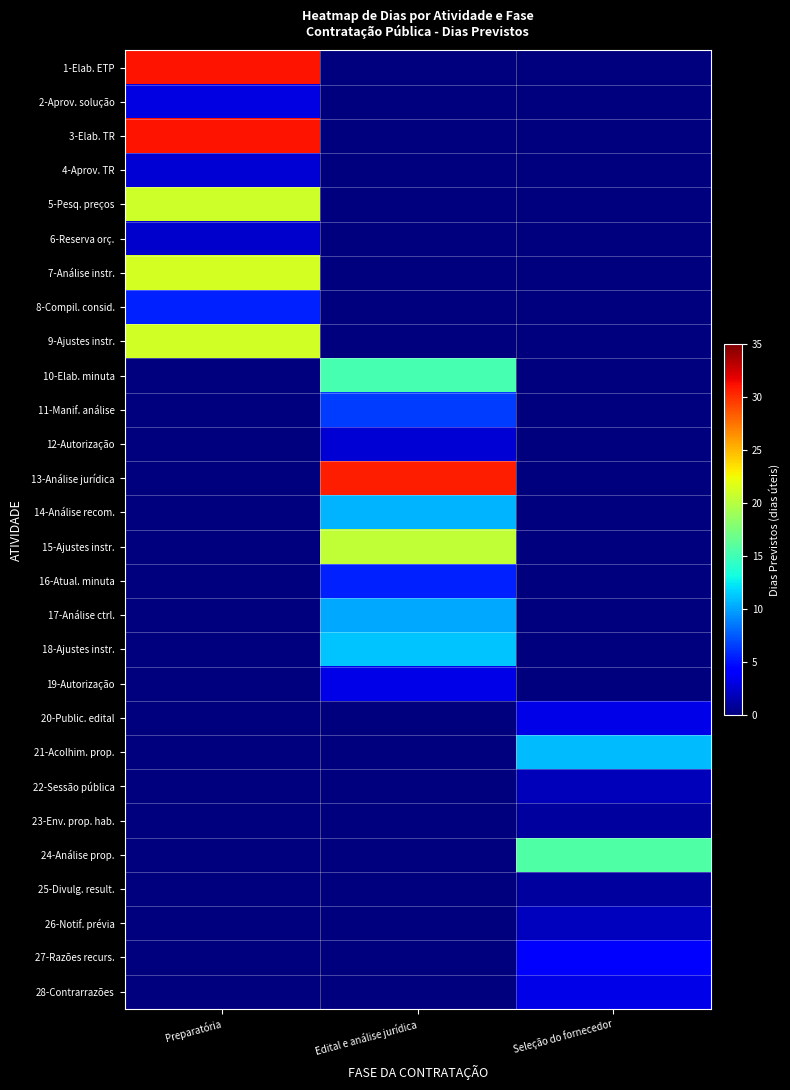

Reading left to right, what are all the values shown in this chart?

1-Elab. ETP: Preparatória=31.2	Edital e análise jurídica=0.0	Seleção do fornecedor=0.0
2-Aprov. solução: Preparatória=3.0	Edital e análise jurídica=0.0	Seleção do fornecedor=0.0
3-Elab. TR: Preparatória=31.1	Edital e análise jurídica=0.0	Seleção do fornecedor=0.0
4-Aprov. TR: Preparatória=2.7	Edital e análise jurídica=0.0	Seleção do fornecedor=0.0
5-Pesq. preços: Preparatória=21.0	Edital e análise jurídica=0.0	Seleção do fornecedor=0.0
6-Reserva orç.: Preparatória=2.3	Edital e análise jurídica=0.0	Seleção do fornecedor=0.0
7-Análise instr.: Preparatória=21.2	Edital e análise jurídica=0.0	Seleção do fornecedor=0.0
8-Compil. consid.: Preparatória=5.5	Edital e análise jurídica=0.0	Seleção do fornecedor=0.0
9-Ajustes instr.: Preparatória=21.2	Edital e análise jurídica=0.0	Seleção do fornecedor=0.0
10-Elab. minuta: Preparatória=0.0	Edital e análise jurídica=15.2	Seleção do fornecedor=0.0
11-Manif. análise: Preparatória=0.0	Edital e análise jurídica=6.5	Seleção do fornecedor=0.0
12-Autorização: Preparatória=0.0	Edital e análise jurídica=2.7	Seleção do fornecedor=0.0
13-Análise jurídica: Preparatória=0.0	Edital e análise jurídica=30.7	Seleção do fornecedor=0.0
14-Análise recom.: Preparatória=0.0	Edital e análise jurídica=10.7	Seleção do fornecedor=0.0
15-Ajustes instr.: Preparatória=0.0	Edital e análise jurídica=20.5	Seleção do fornecedor=0.0
16-Atual. minuta: Preparatória=0.0	Edital e análise jurídica=5.6	Seleção do fornecedor=0.0
17-Análise ctrl.: Preparatória=0.0	Edital e análise jurídica=10.2	Seleção do fornecedor=0.0
18-Ajustes instr.: Preparatória=0.0	Edital e análise jurídica=11.2	Seleção do fornecedor=0.0
19-Autorização: Preparatória=0.0	Edital e análise jurídica=3.2	Seleção do fornecedor=0.0
20-Public. edital: Preparatória=0.0	Edital e análise jurídica=0.0	Seleção do fornecedor=3.2
21-Acolhim. prop.: Preparatória=0.0	Edital e análise jurídica=0.0	Seleção do fornecedor=10.8
22-Sessão pública: Preparatória=0.0	Edital e análise jurídica=0.0	Seleção do fornecedor=1.8
23-Env. prop. hab.: Preparatória=0.0	Edital e análise jurídica=0.0	Seleção do fornecedor=1.0
24-Análise prop.: Preparatória=0.0	Edital e análise jurídica=0.0	Seleção do fornecedor=15.6
25-Divulg. result.: Preparatória=0.0	Edital e análise jurídica=0.0	Seleção do fornecedor=1.1
26-Notif. prévia: Preparatória=0.0	Edital e análise jurídica=0.0	Seleção do fornecedor=2.0
27-Razões recurs.: Preparatória=0.0	Edital e análise jurídica=0.0	Seleção do fornecedor=4.0
28-Contrarrazões: Preparatória=0.0	Edital e análise jurídica=0.0	Seleção do fornecedor=3.3